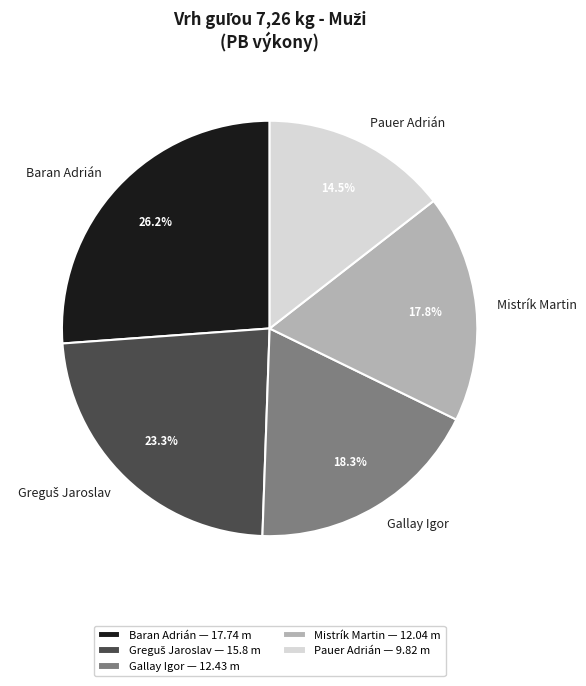

Which category has the smallest portion of the pie?

Pauer Adrián